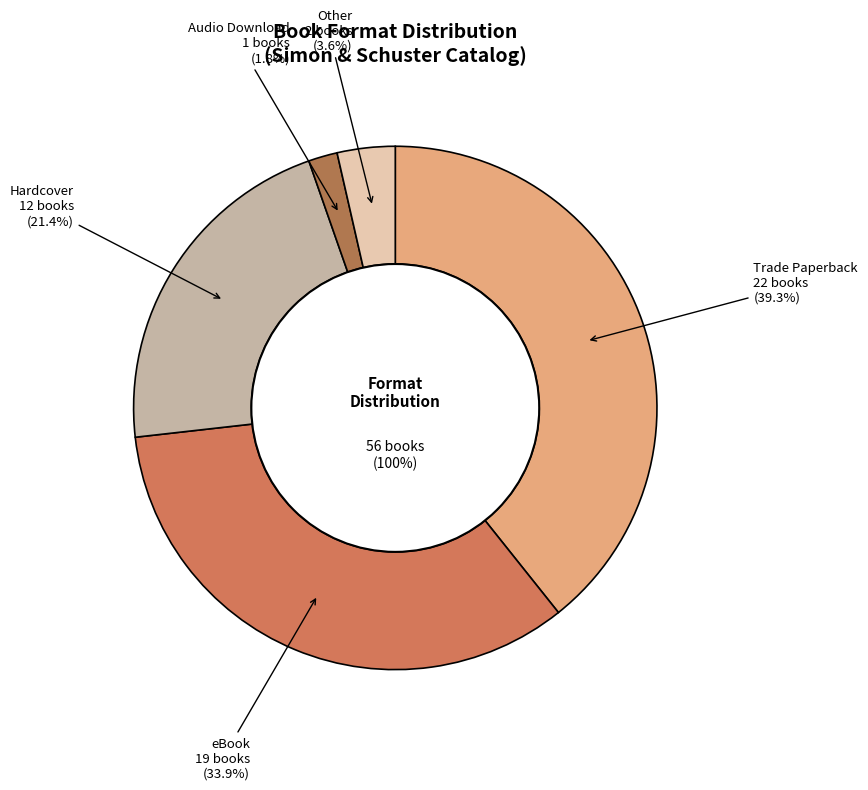

To the nearest percent, what is the average slice percentage?

20%